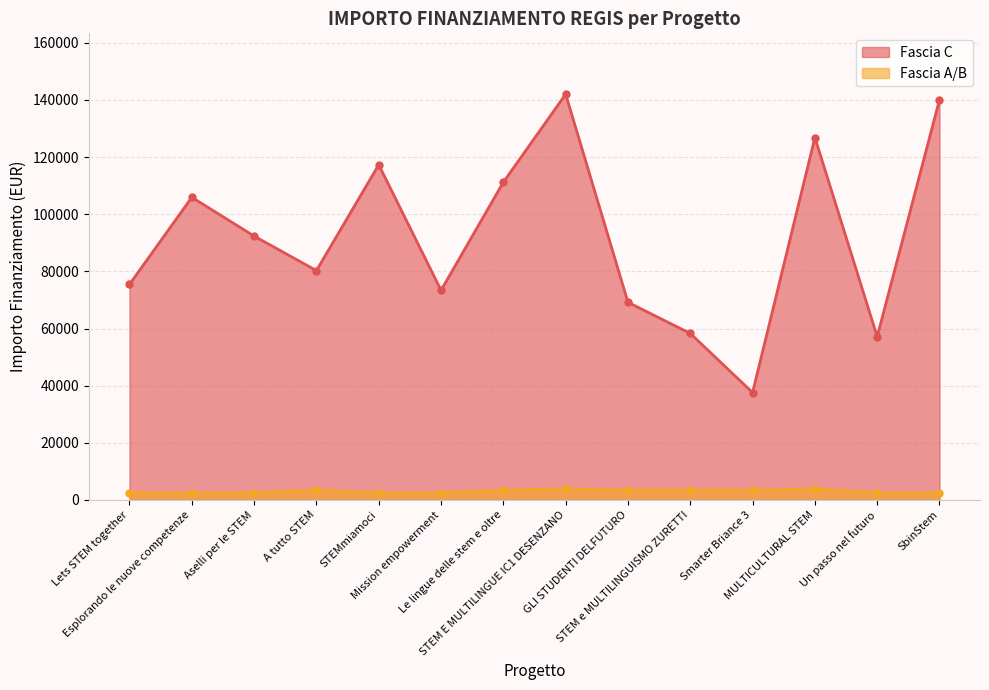

True or false: Fascia C and Fascia A/B cross at least once.

False